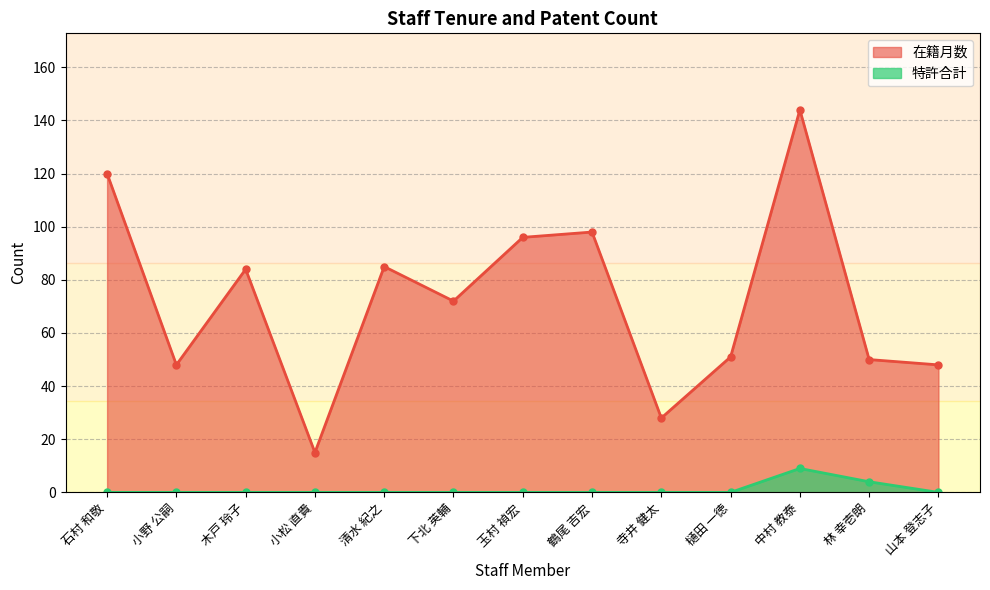

True or false: 特許合計 and 在籍月数 cross at least once.

False